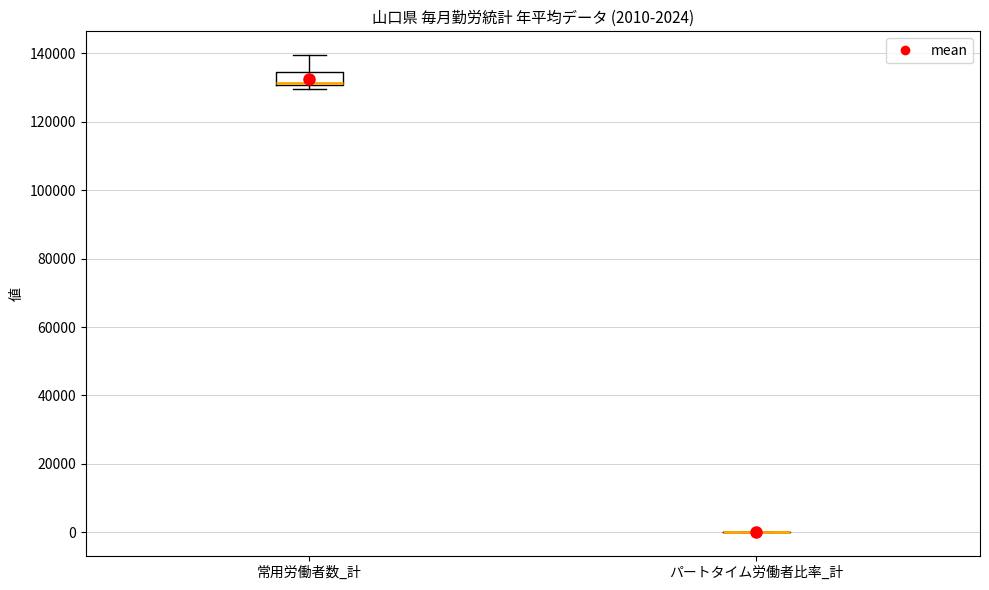

Which box is the tallest, from its lower edge to its upper edge?

常用労働者数_計